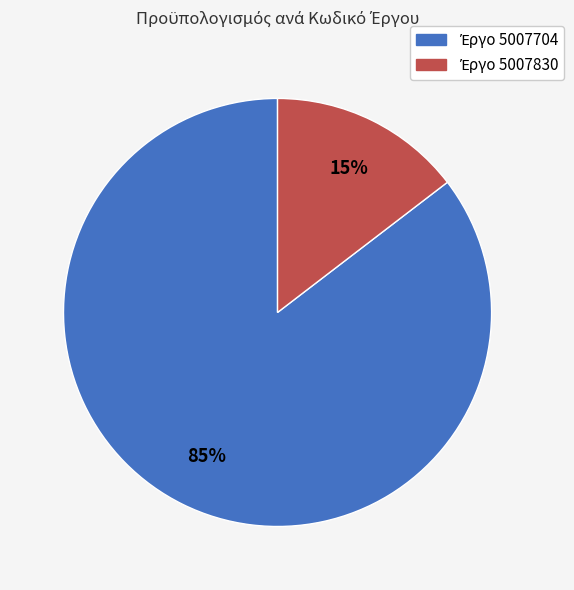

To the nearest percent, what is the average slice percentage?

50%